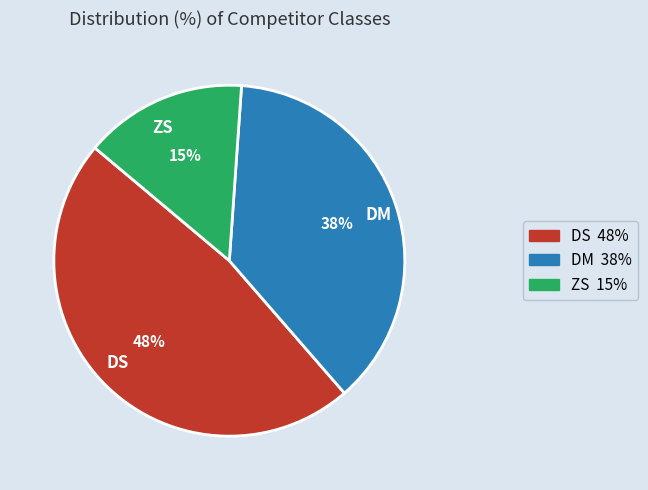

How many slices are in this pie chart?

3